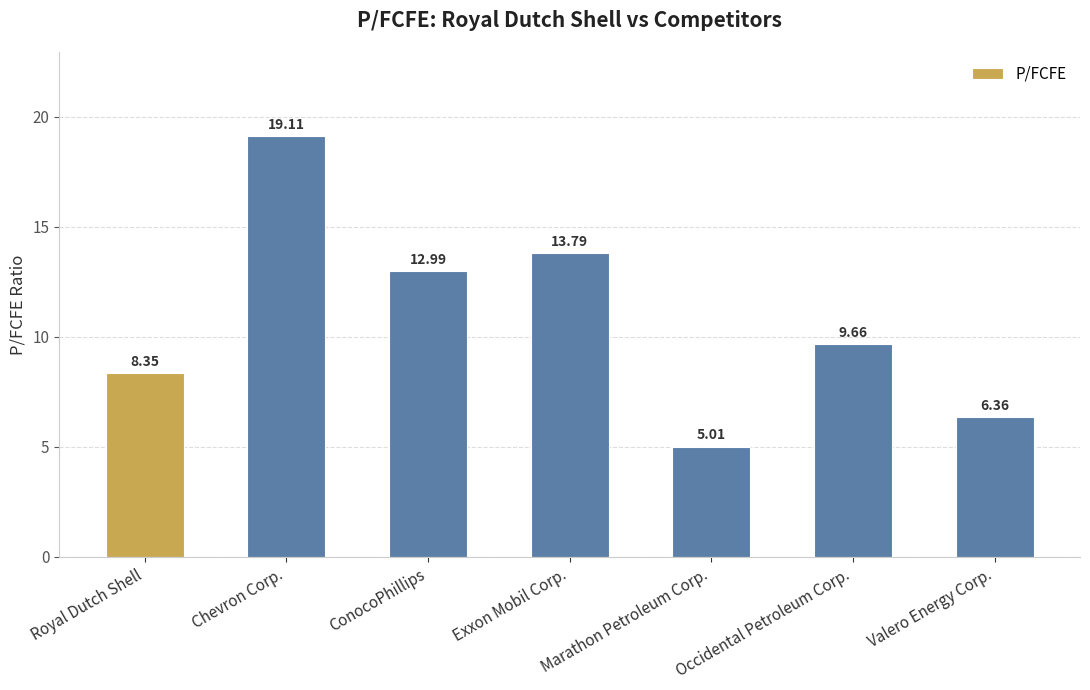

What is the sum of the values at Marathon Petroleum Corp. and Occidental Petroleum Corp.?

14.7